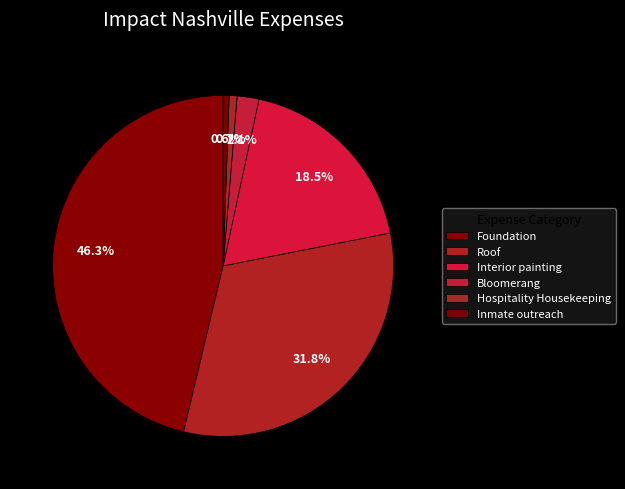

Count the number of slices in the pie.

6